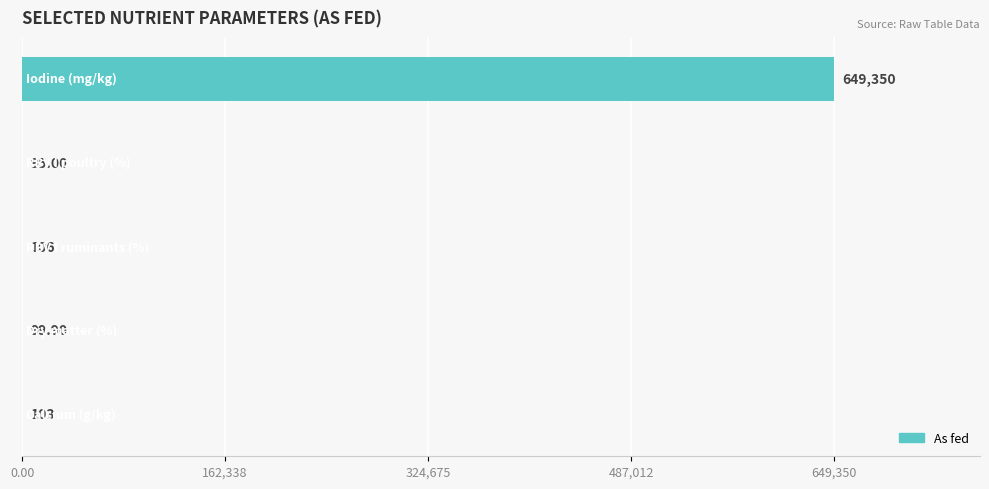

Count the number of categories in the chart.

5